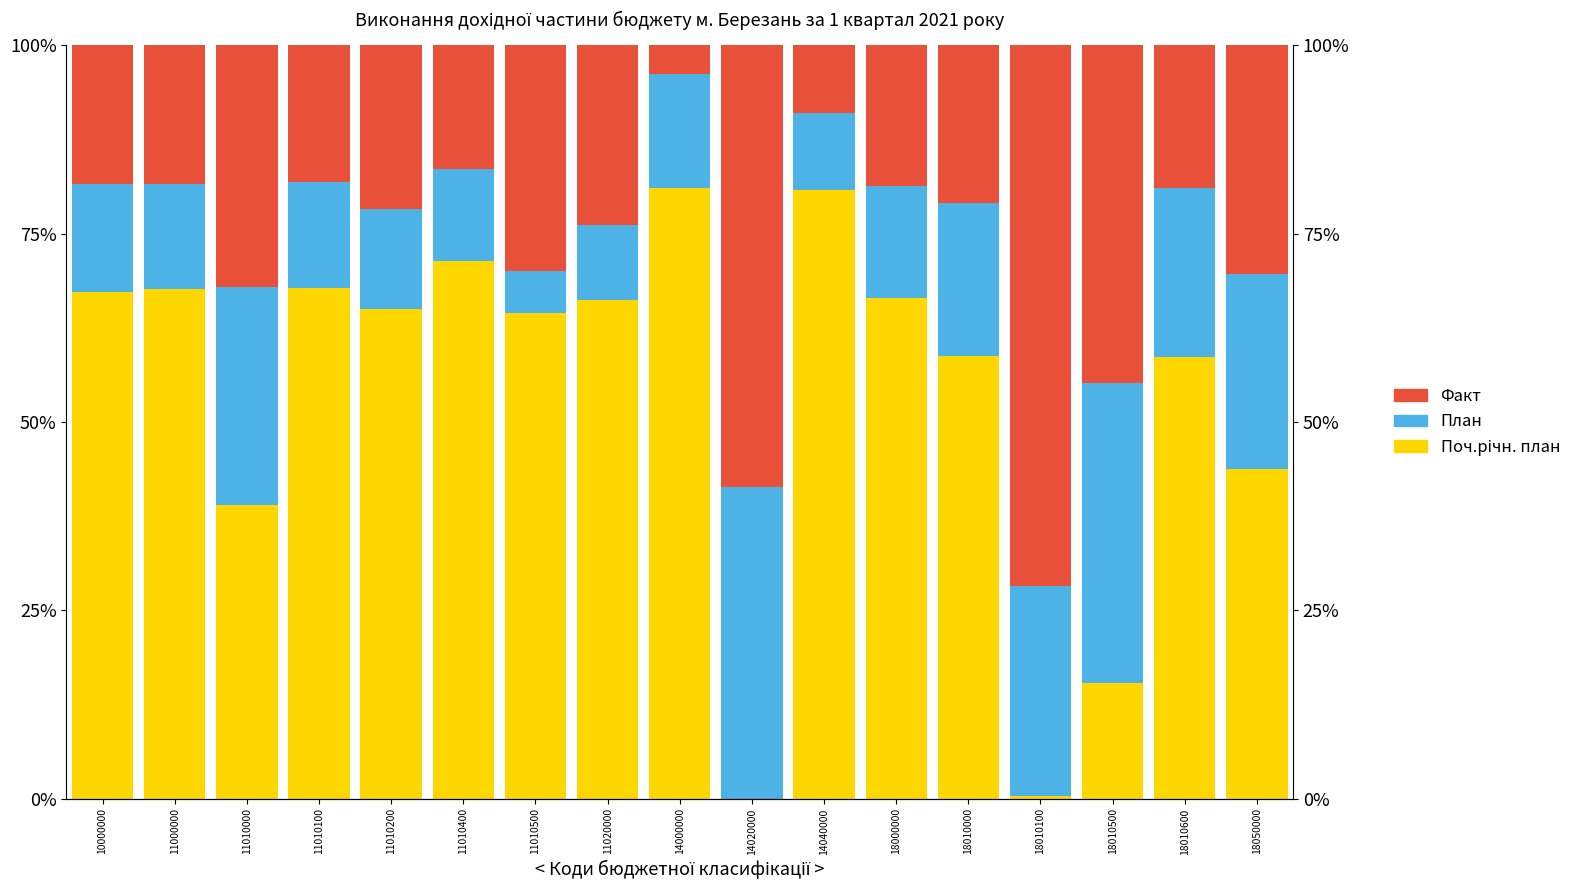

What are all the series names shown in the legend?

Поч.річн. план, План, Факт